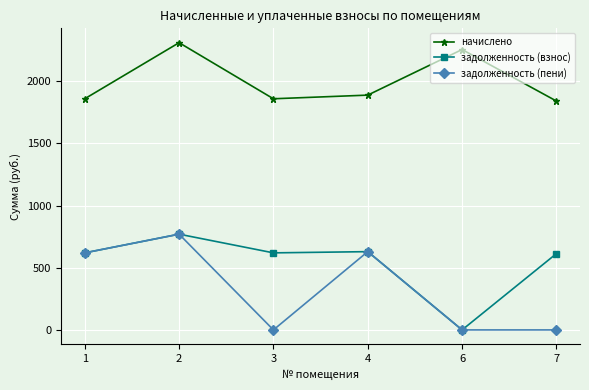

Is the value of задолженность (пени) at 6 greater than the value of задолженность (взнос) at 1?

No